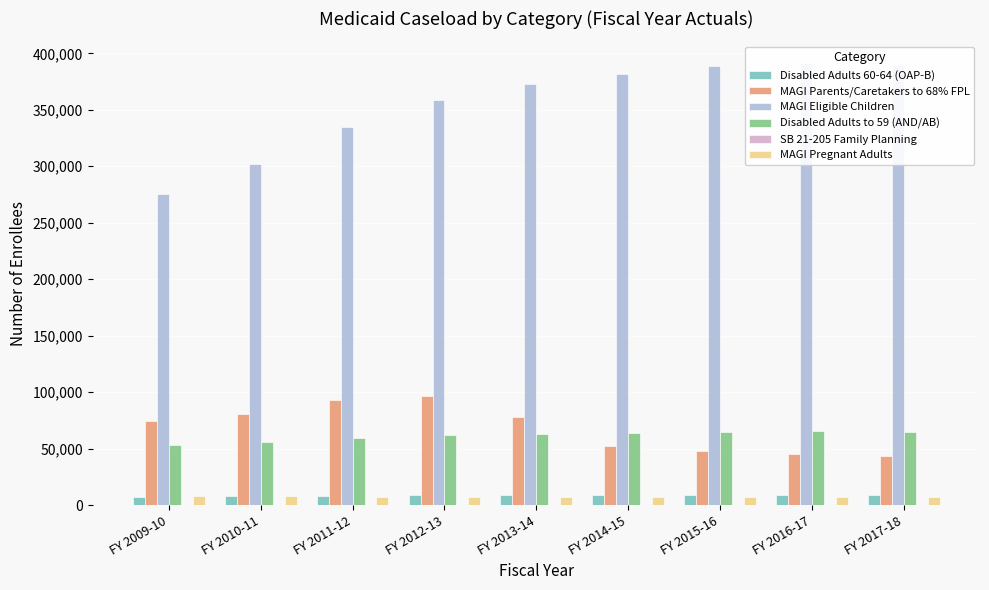

What is the approximate value of MAGI Pregnant Adults at FY 2011-12?

7630